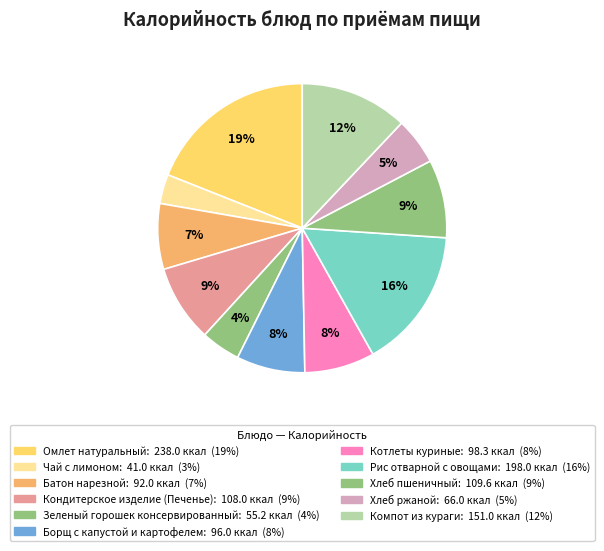

Rank the categories by value from lowest to highest.

Чай с лимоном, Зеленый горошек консервированный, Хлеб ржаной, Батон нарезной, Борщ с капустой и картофелем, Котлеты куриные, Кондитерское изделие (Печенье), Хлеб пшеничный, Компот из кураги, Рис отварной с овощами, Омлет натуральный